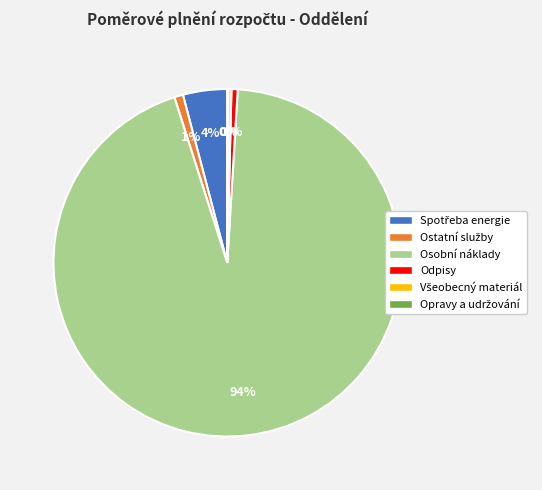

Which category has the biggest portion of the pie?

Osobní náklady